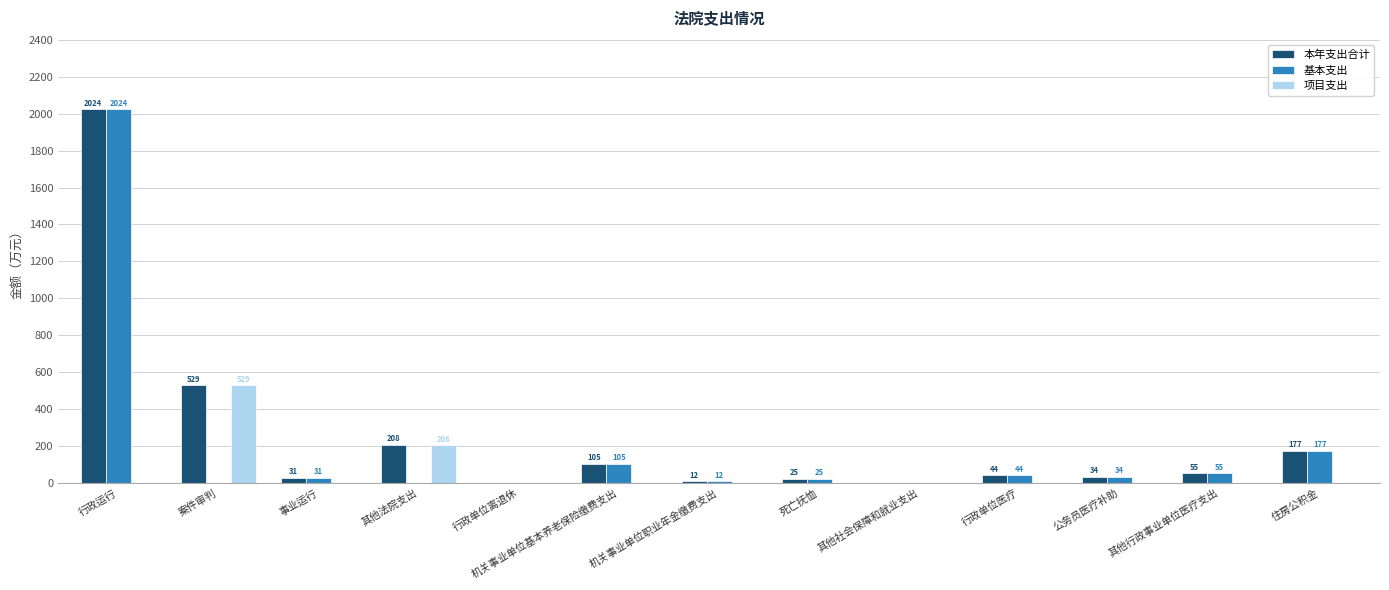

Reading left to right, extract all data points from this chart.

本年支出合计: 行政运行=2024.2	案件审判=528.9	事业运行=30.8	其他法院支出=208.2	行政单位离退休=0.2	机关事业单位基本养老保险缴费支出=105.4	机关事业单位职业年金缴费支出=11.7	死亡抚恤=25.1	其他社会保障和就业支出=1.4	行政单位医疗=44.2	公务员医疗补助=34.4	其他行政事业单位医疗支出=54.6	住房公积金=176.7
基本支出: 行政运行=2024.2	案件审判=0.0	事业运行=30.8	其他法院支出=2.2	行政单位离退休=0.2	机关事业单位基本养老保险缴费支出=105.4	机关事业单位职业年金缴费支出=11.7	死亡抚恤=25.1	其他社会保障和就业支出=1.4	行政单位医疗=44.2	公务员医疗补助=34.4	其他行政事业单位医疗支出=54.6	住房公积金=176.7
项目支出: 行政运行=0.0	案件审判=528.9	事业运行=0.0	其他法院支出=206.0	行政单位离退休=0.0	机关事业单位基本养老保险缴费支出=0.0	机关事业单位职业年金缴费支出=0.0	死亡抚恤=0.0	其他社会保障和就业支出=0.0	行政单位医疗=0.0	公务员医疗补助=0.0	其他行政事业单位医疗支出=0.0	住房公积金=0.0